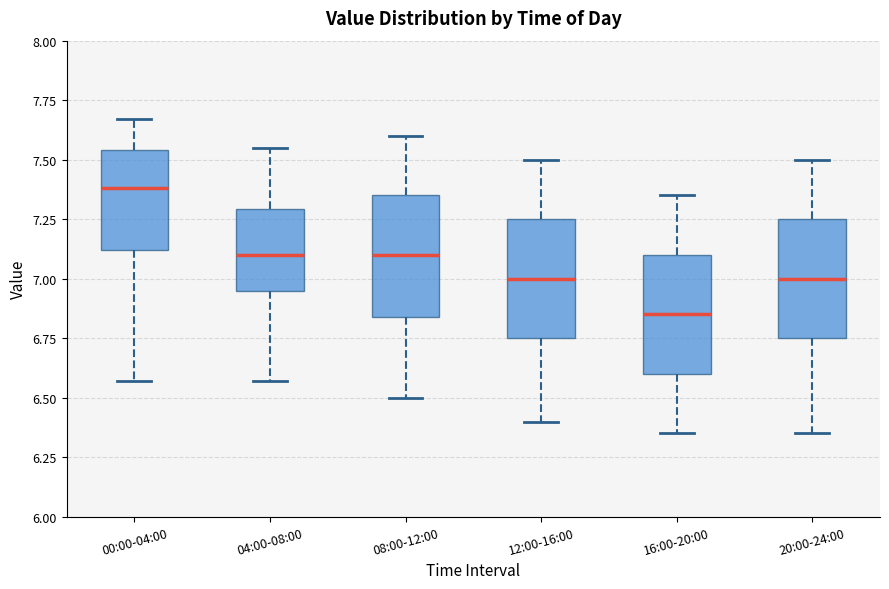

Reading left to right, transcribe this box plot: for each box, give where its median line is, the range the box spans, and where its two whiskers end, as read against the y-axis. The values are not printed on the chart, so give them approximately, as read against the axis.

00:00-04:00: median 7.40, box 7.10 to 7.55, whiskers 6.55 to 7.65
04:00-08:00: median 7.10, box 6.95 to 7.30, whiskers 6.55 to 7.55
08:00-12:00: median 7.10, box 6.85 to 7.35, whiskers 6.50 to 7.60
12:00-16:00: median 7.00, box 6.75 to 7.25, whiskers 6.40 to 7.50
16:00-20:00: median 6.85, box 6.60 to 7.10, whiskers 6.35 to 7.35
20:00-24:00: median 7.00, box 6.75 to 7.25, whiskers 6.35 to 7.50